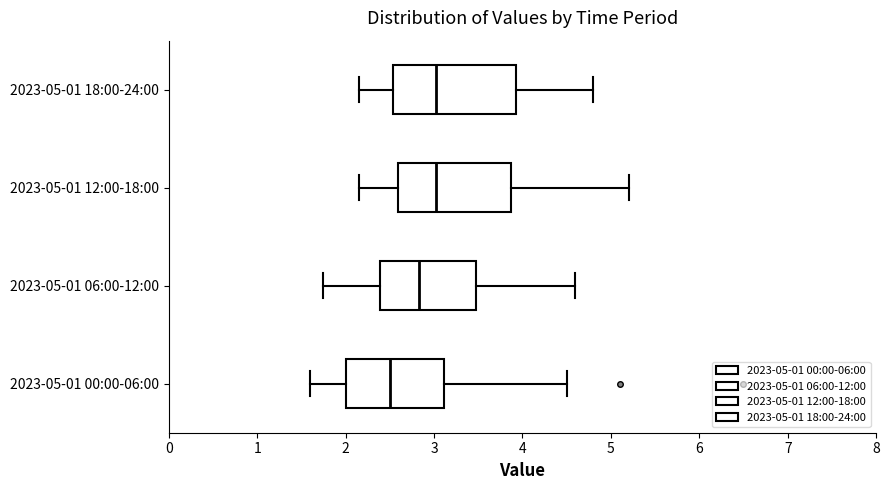

Which box has the furthest to the left median line?

2023-05-01 00:00-06:00